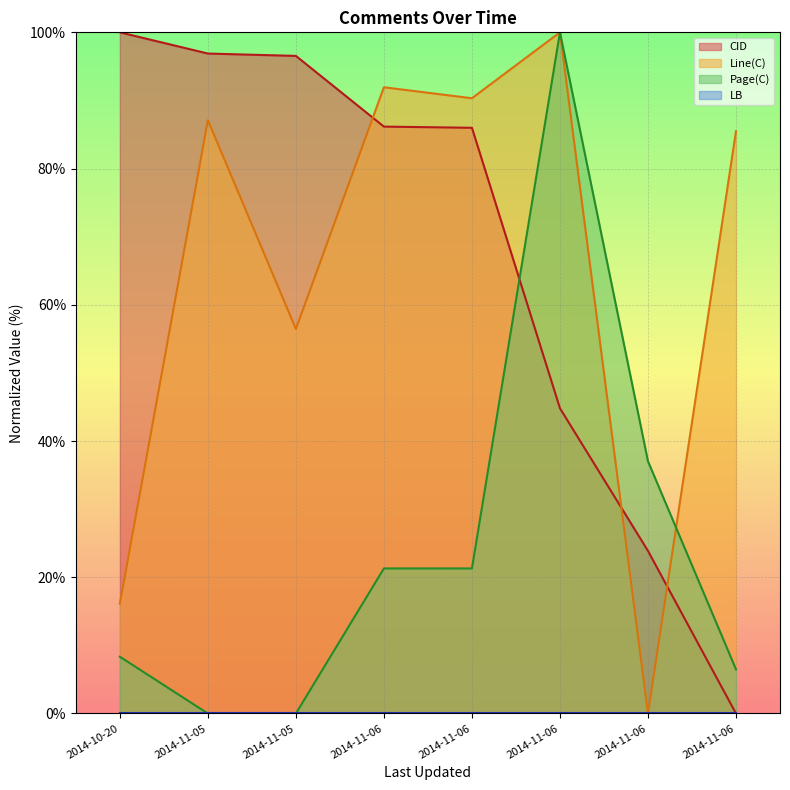

Is the value of CID at 2014-10-20 greater than the value of Line(C) at 2014-11-06?

Yes